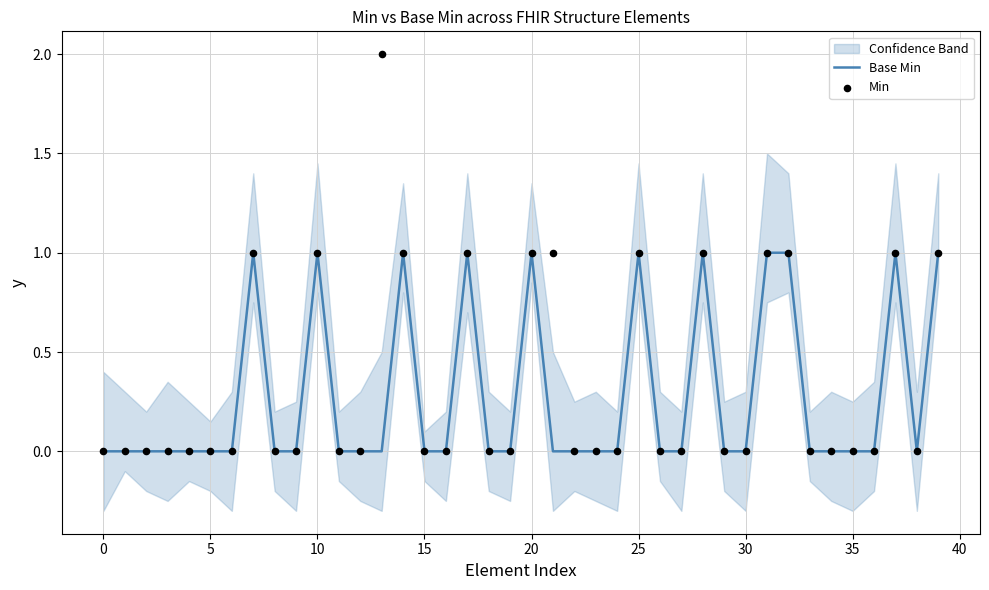

Which series reaches the maximum Y coordinate?

Min